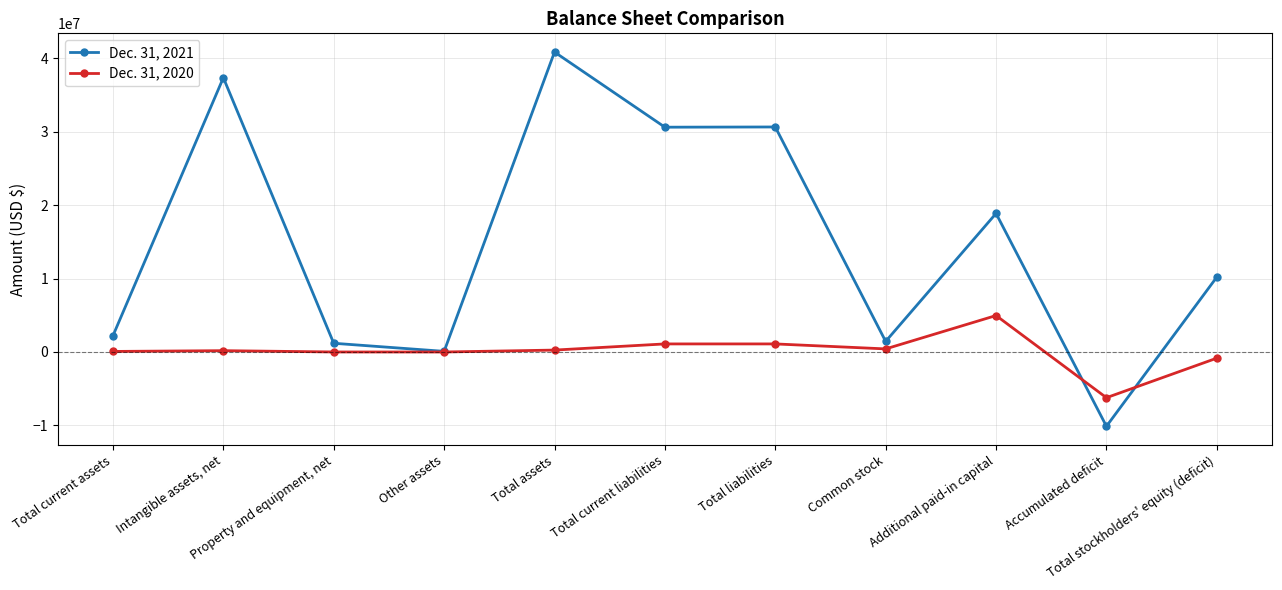

Between Total current assets and Total stockholders' equity (deficit), which series saw the biggest shift?

Dec. 31, 2021